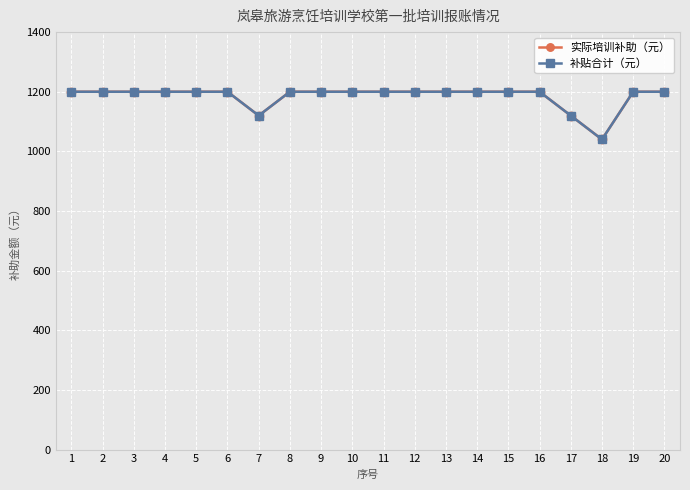

Does the chart have visible grid lines?

Yes